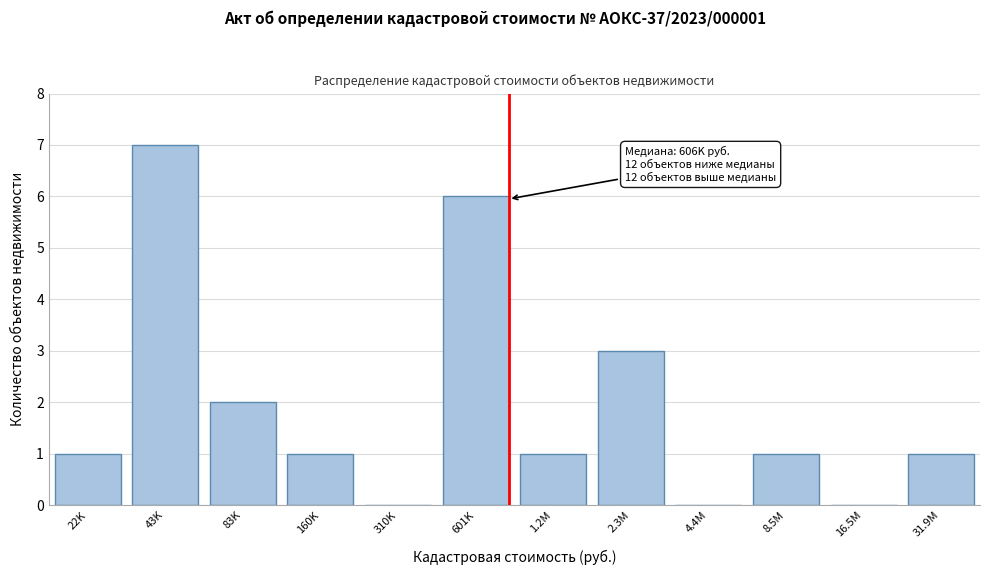

Reading left to right, extract all data points from this chart.

22K=1	43K=7	83K=2	160K=1	310K=0	601K=6	1.2M=1	2.3M=3	4.4M=0	8.5M=1	16.5M=0	31.9M=1